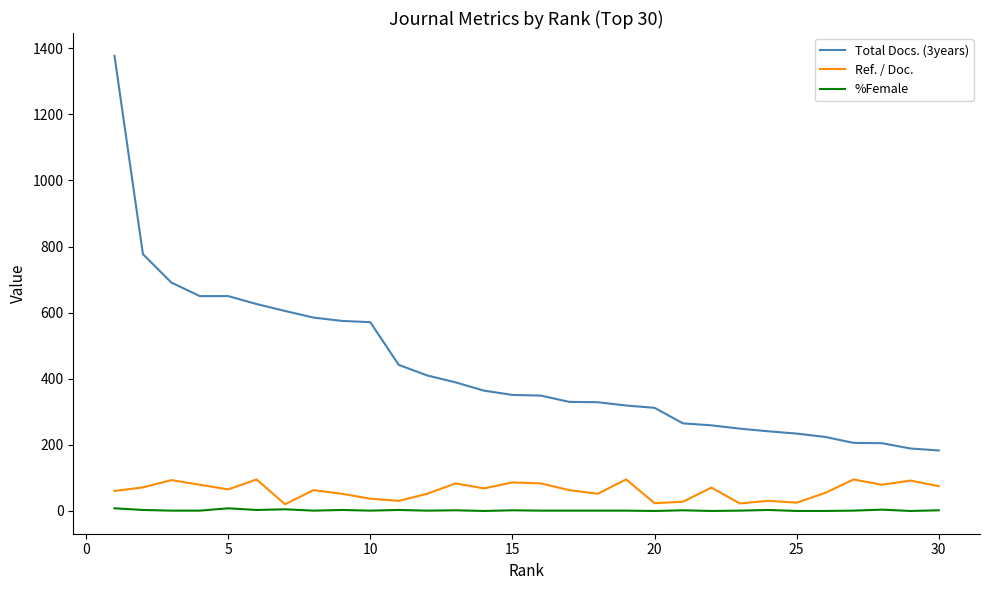

What is the sum of all Total Docs. (3years) values?

12957.0